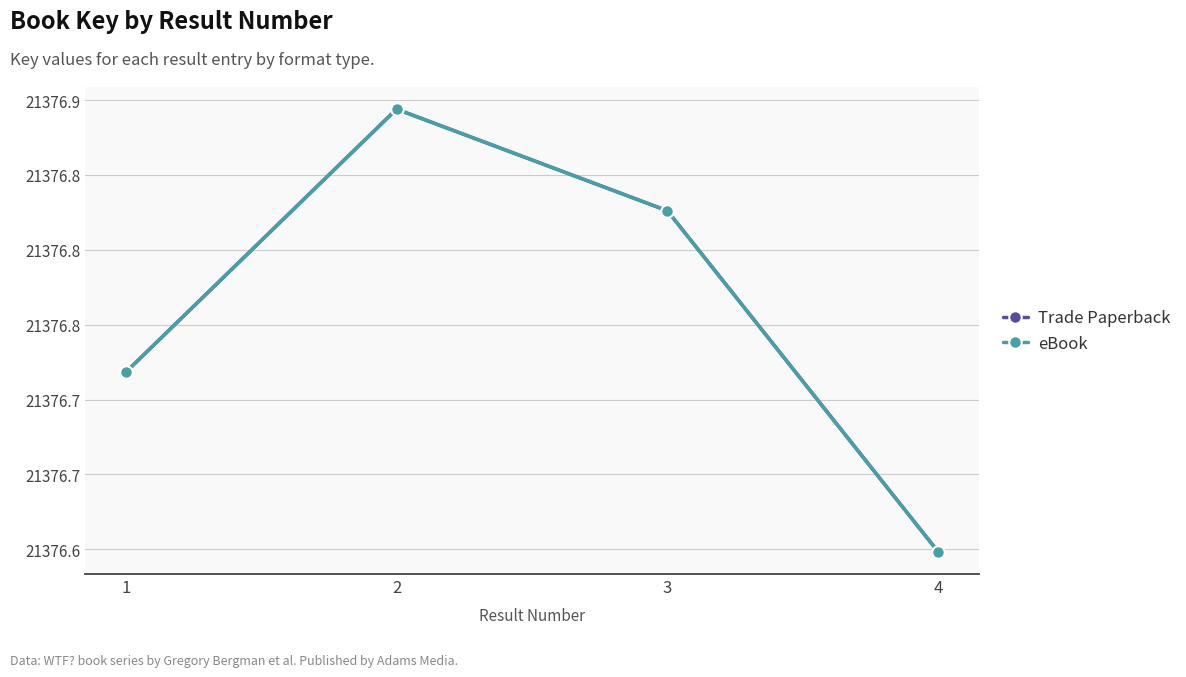

Reading right to left, what are all the values shown in this chart?

Trade Paperback: 4=21376.6	3=21376.8	2=21376.9	1=21376.7
eBook: 4=21376.6	3=21376.8	2=21376.9	1=21376.7